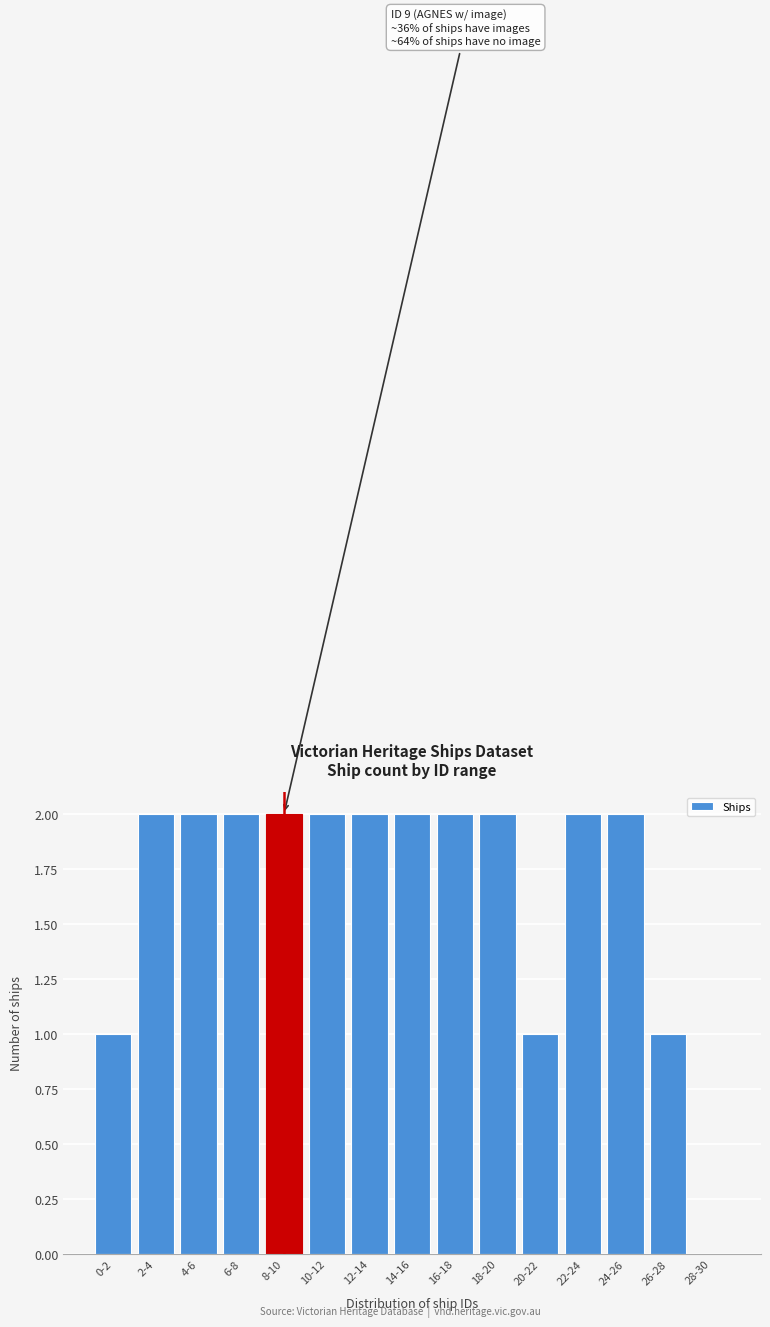

Reading left to right, extract all data points from this chart.

0-2=1	2-4=2	4-6=2	6-8=2	8-10=2	10-12=2	12-14=2	14-16=2	16-18=2	18-20=2	20-22=1	22-24=2	24-26=2	26-28=1	28-30=0